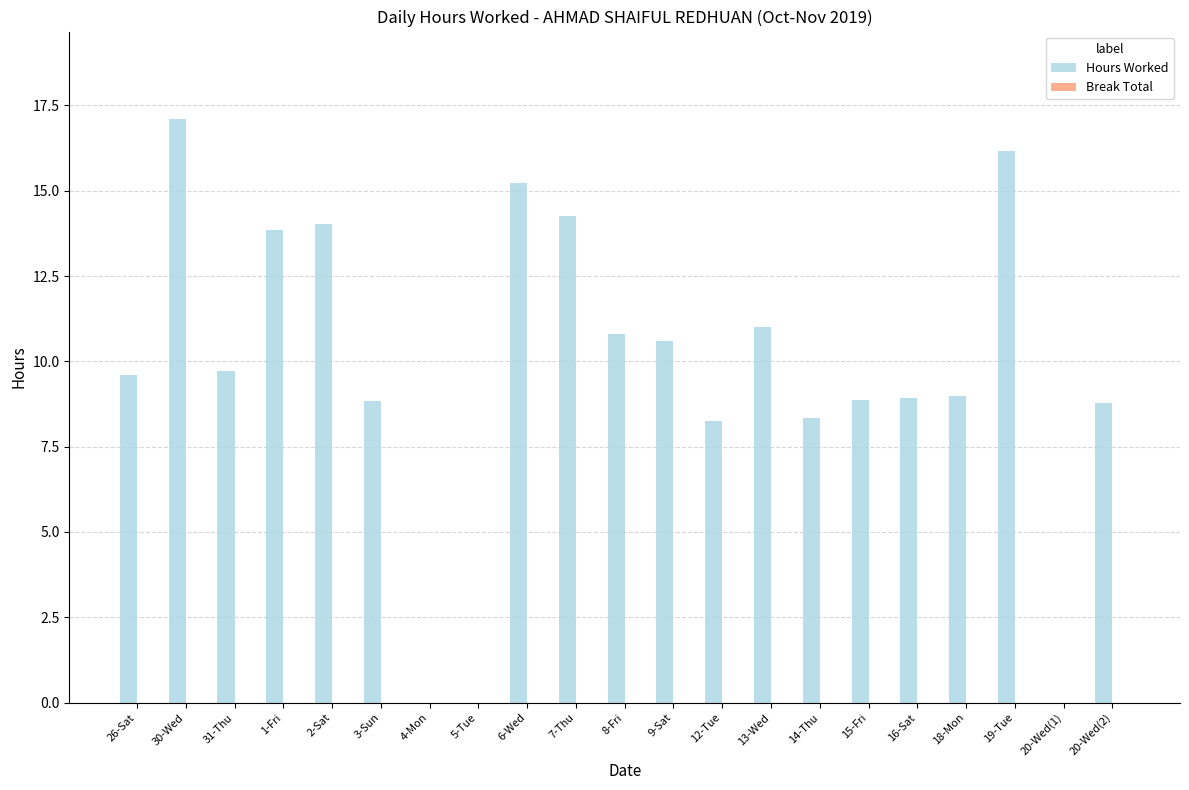

What is the change in value from 26-Sat to 4-Mon?

-9.6